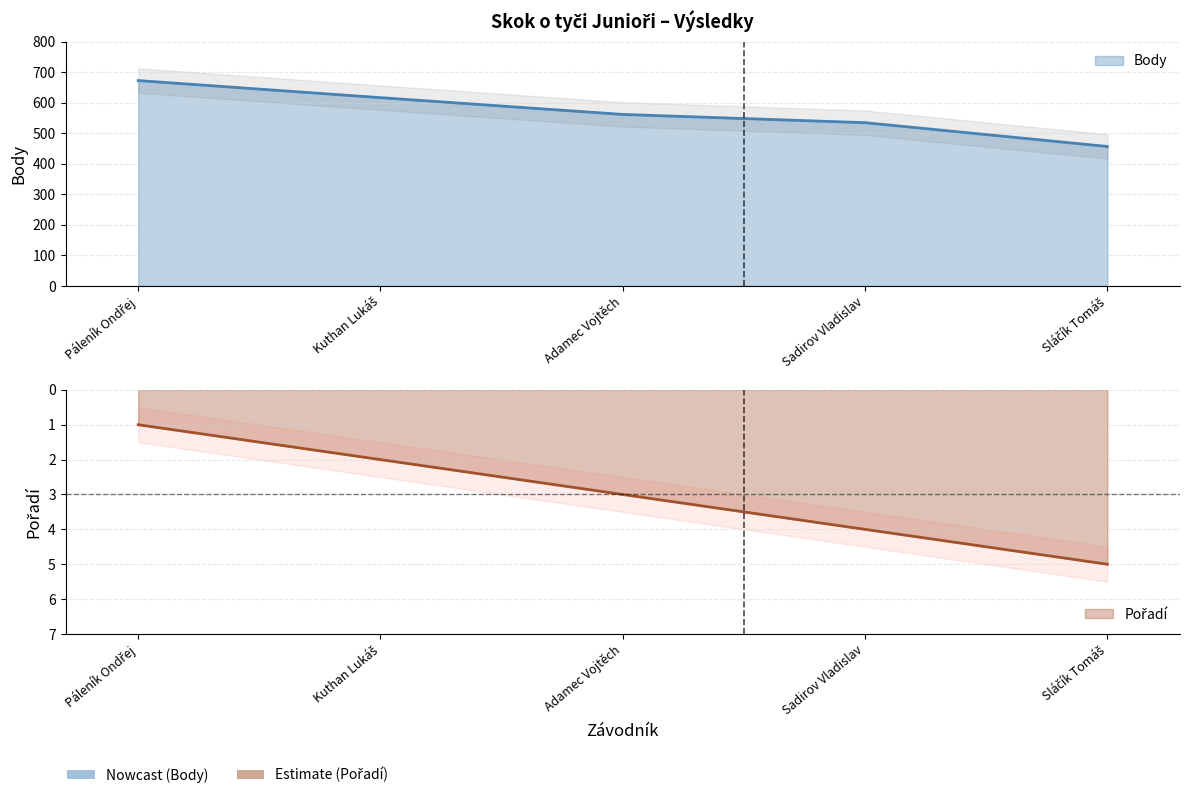

What value does the Pořadí series have at Adamec Vojtěch?

3